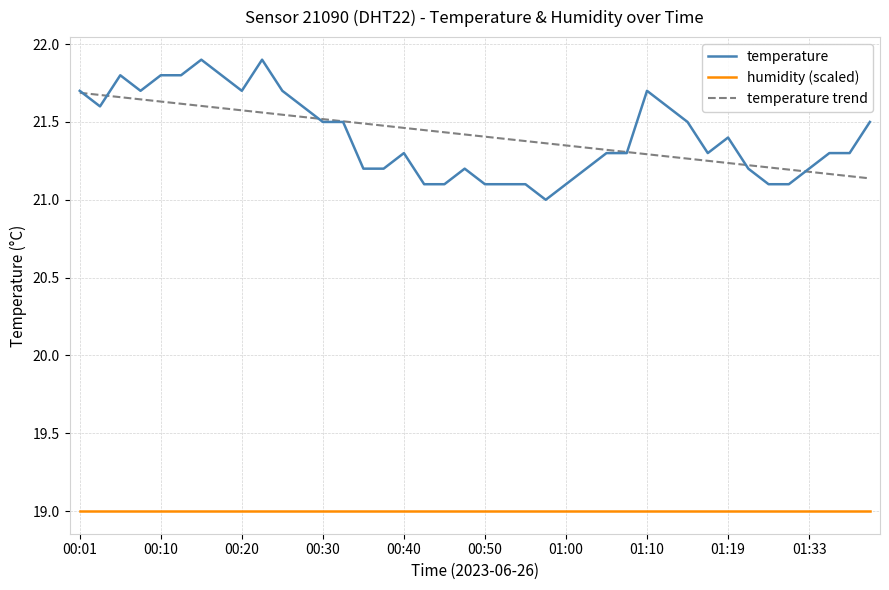

True or false: temperature and humidity (scaled) cross at least once.

False